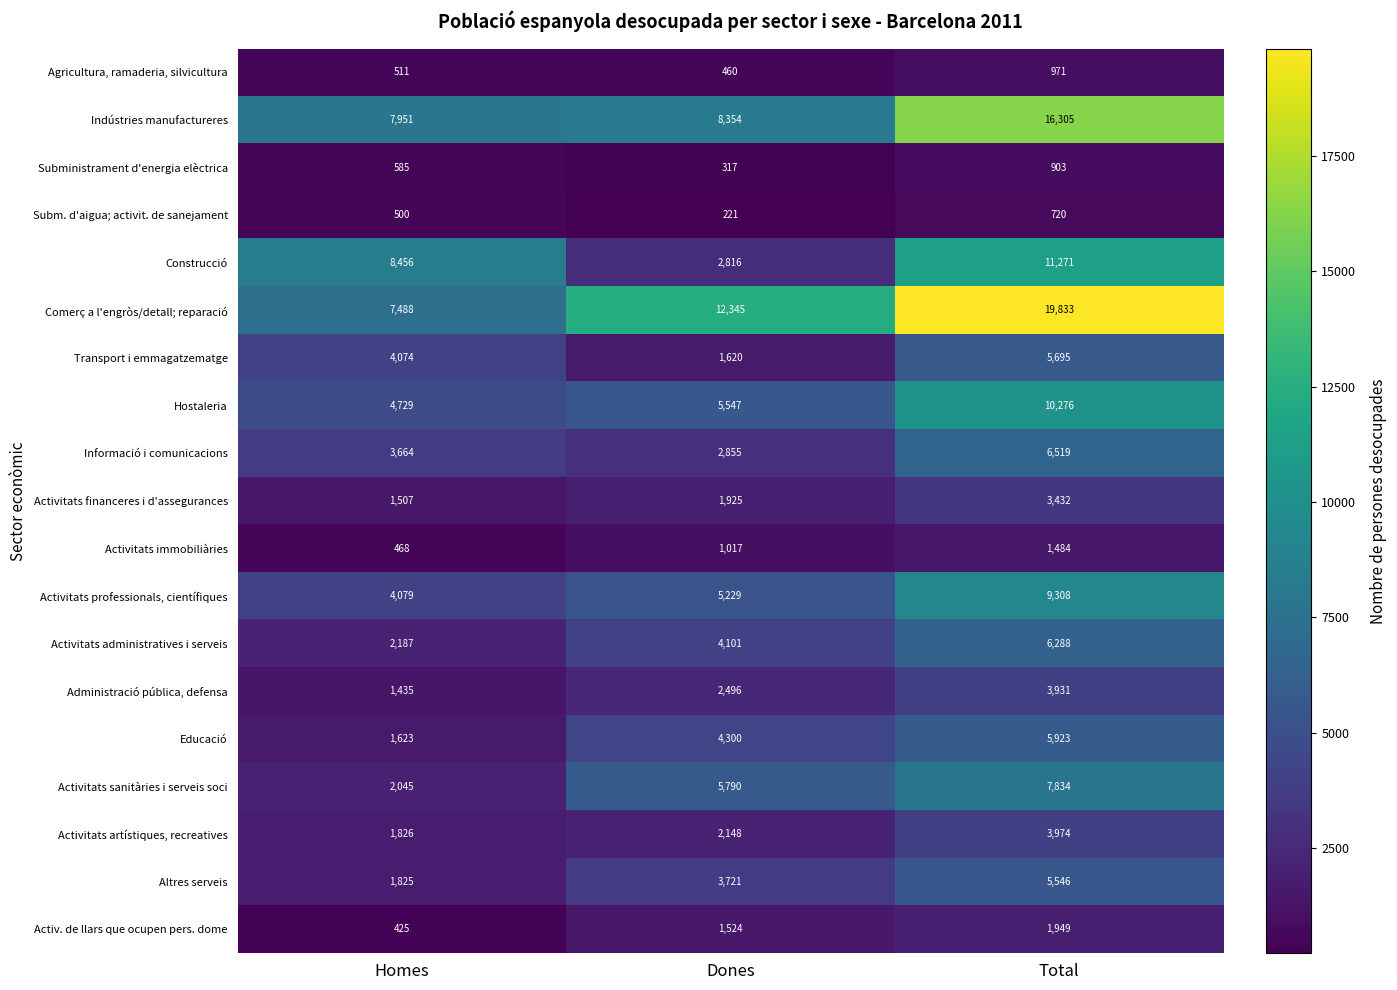

What is the sum of the Agricultura, ramaderia, silvicultura values at Dones and Homes?

971